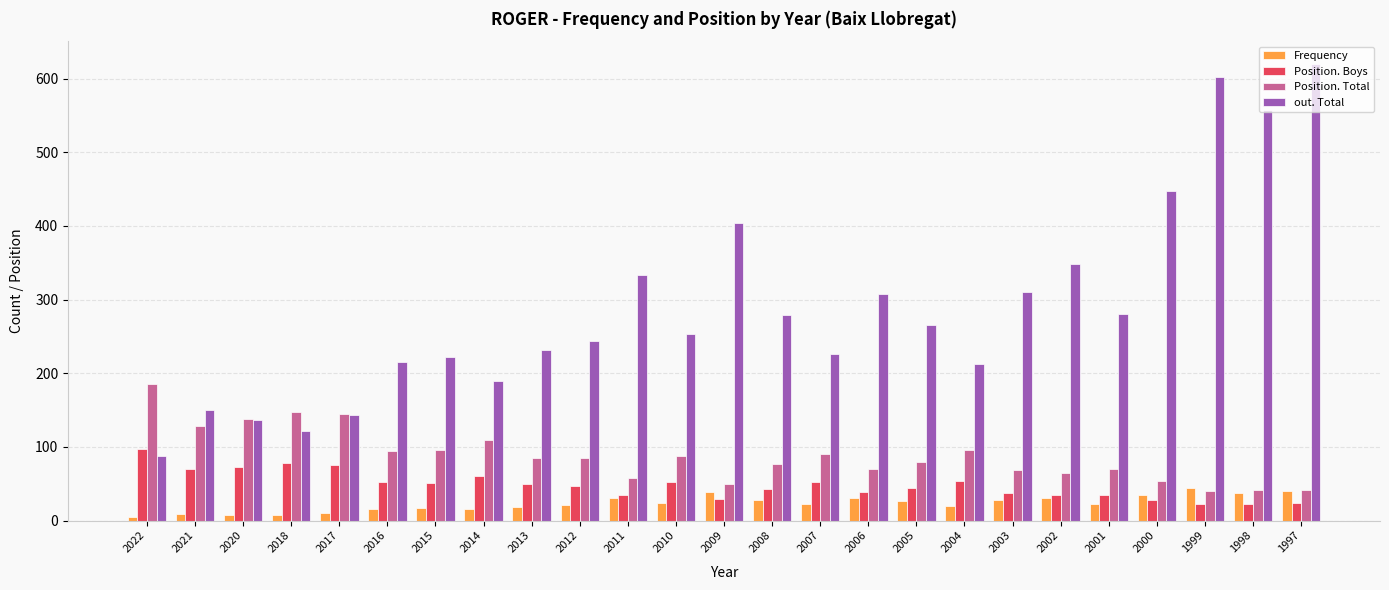

What is the value of the Position. Total bar at the 12th from the left?

87